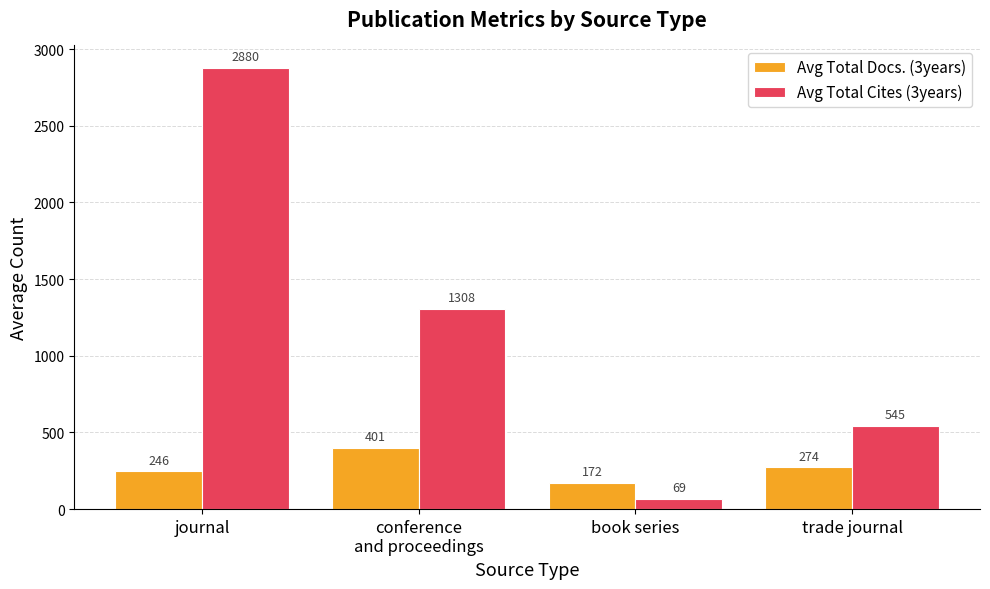

At which label does Avg Total Docs. (3years) reach its peak?

conference
and proceedings